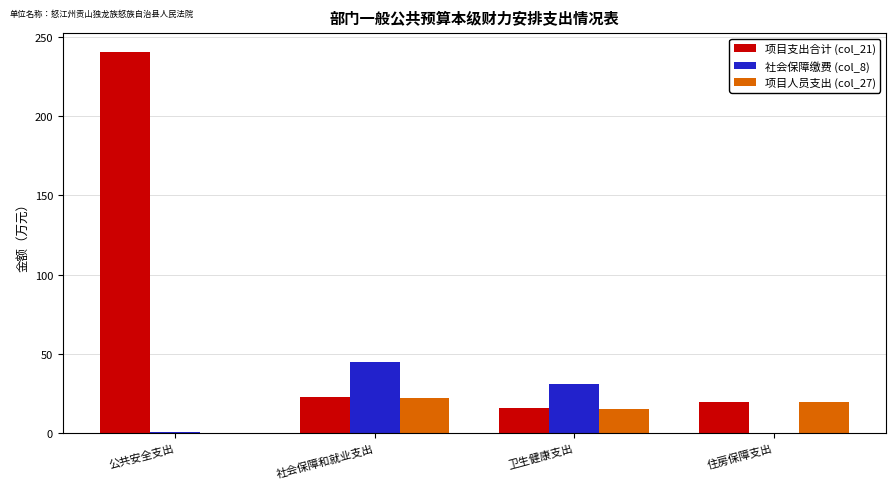

Does the chart contain stacked bars?

No